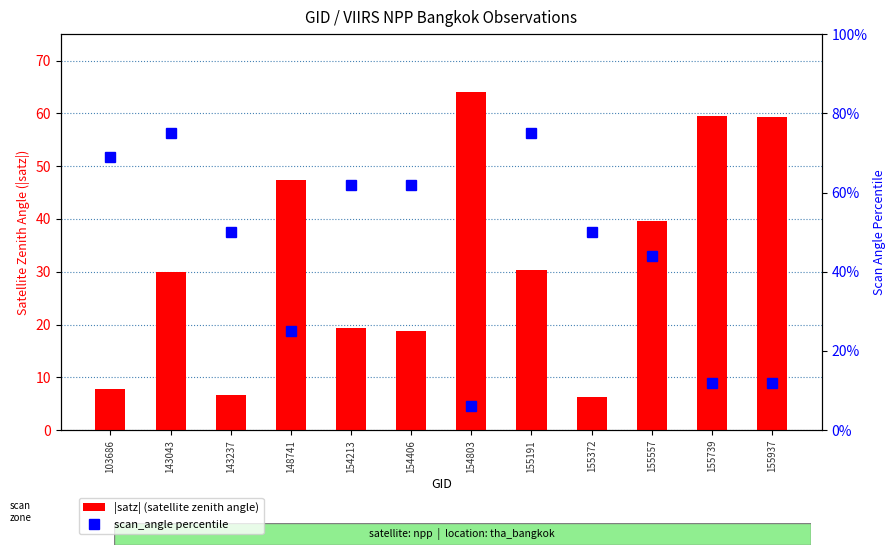

At how many categories does at least one series exceed 41?

12